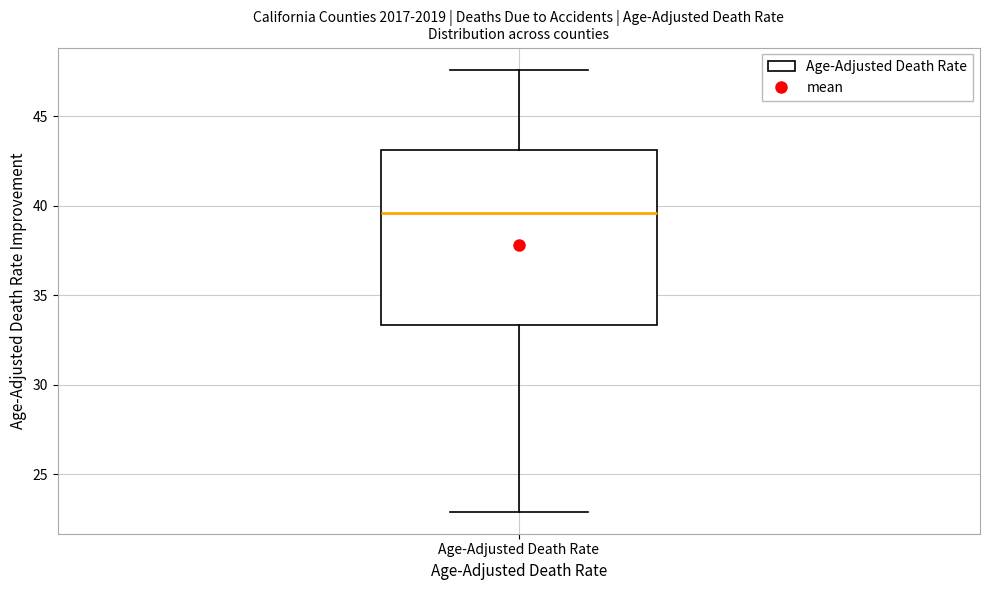

Transcribe this box plot: give where the median line is, the range the box spans, and where the two whiskers end, as read against the y-axis. The values are not printed on the chart, so give them approximately, as read against the axis.

median 39.5, box 33.5 to 43.0, whiskers 23.0 to 47.5